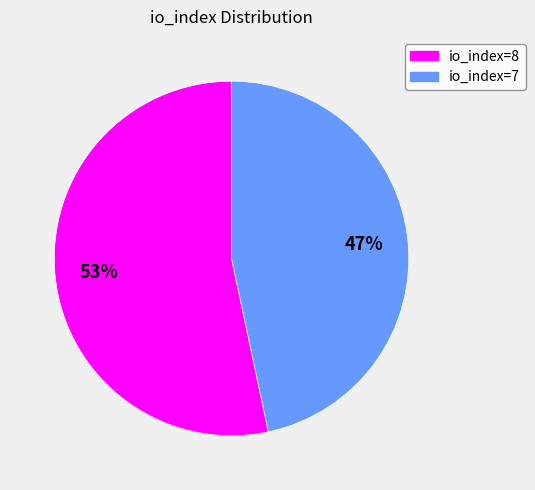

What is the majority slice?

io_index=8